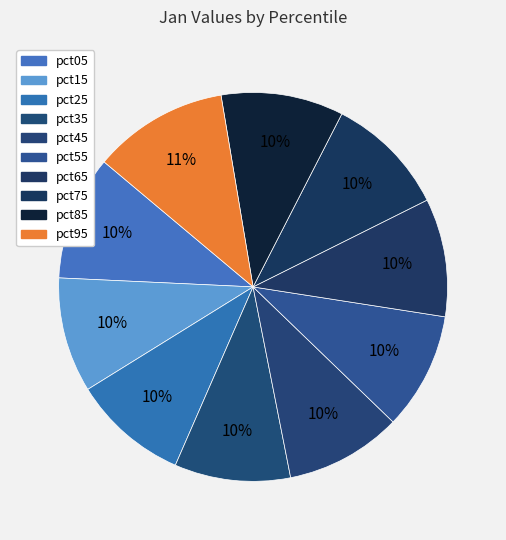

Which slice is the largest?

pct95